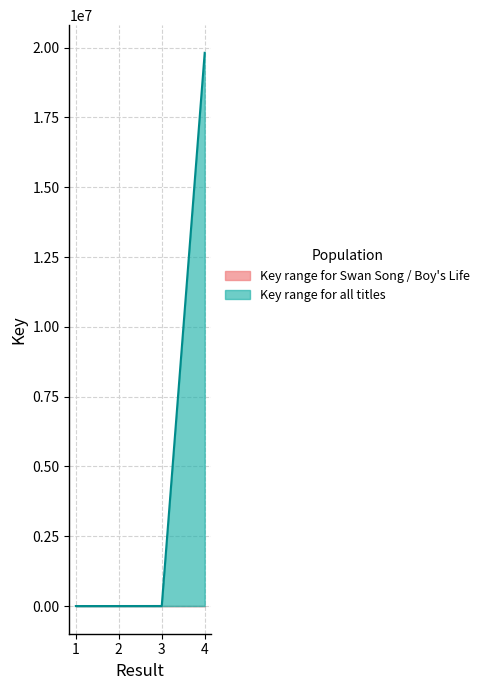

What is the sum of the values at 2 and 4?

19814381